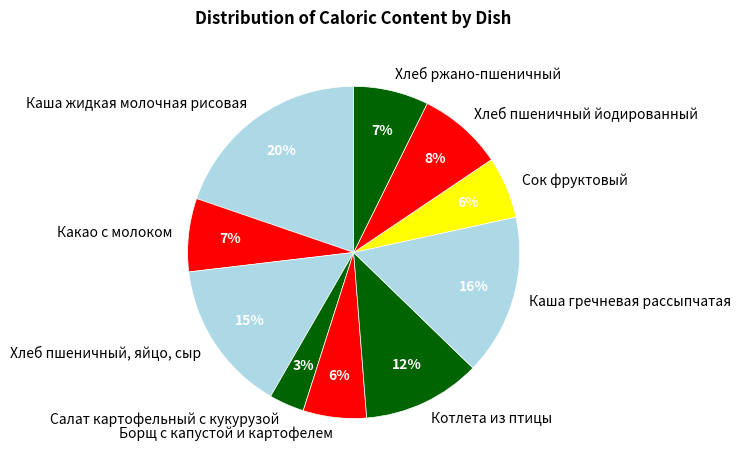

How many slices are in this pie chart?

10